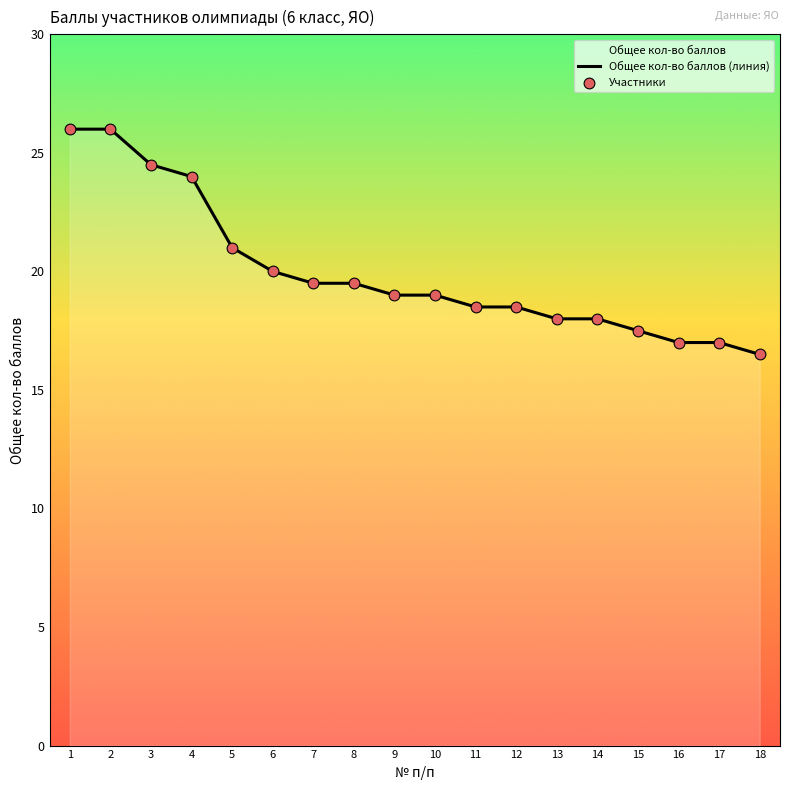

Which series contains the highest Y value?

Общее кол-во баллов (линия)